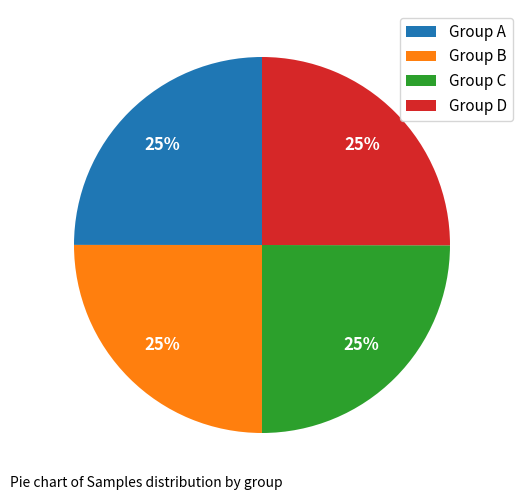

The Group D slice represents 17% of the pie. True or false?

False